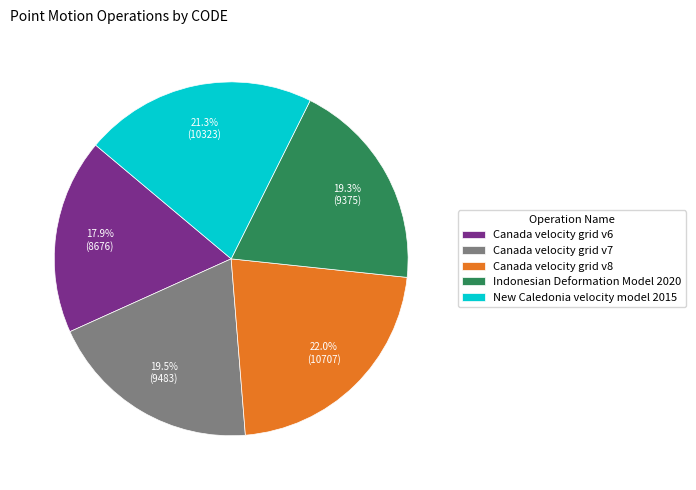

Which has a higher value, Canada velocity grid v6 or Indonesian Deformation Model 2020?

Indonesian Deformation Model 2020